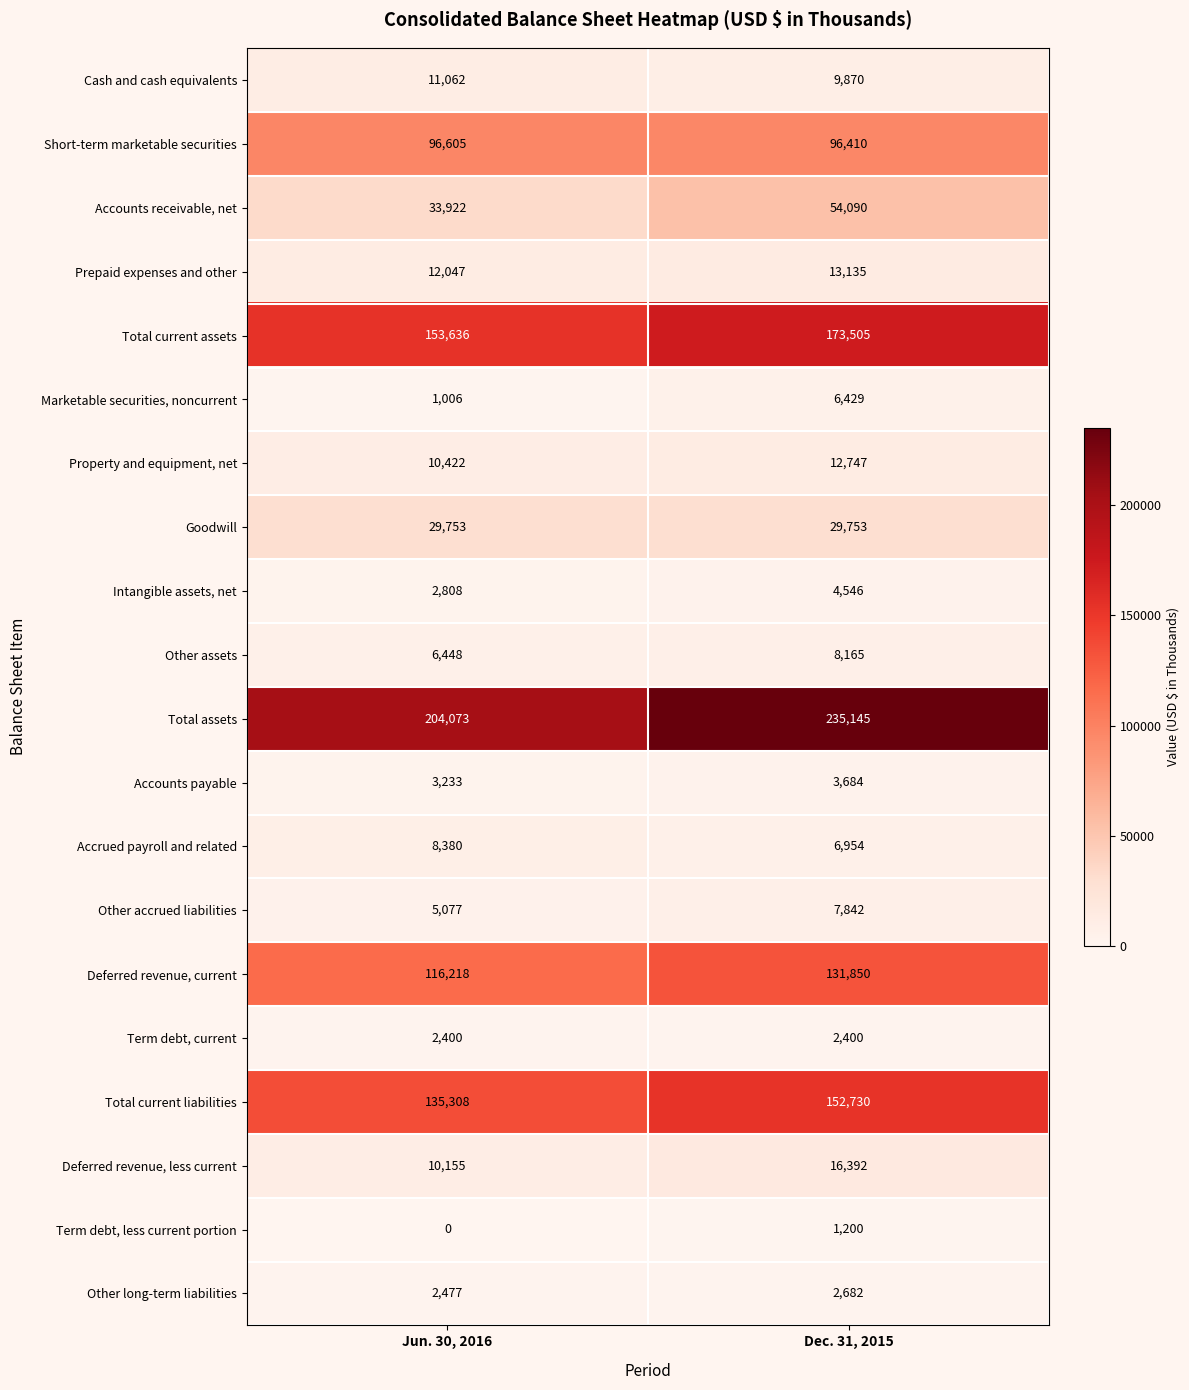

What is the greatest value displayed?

235145